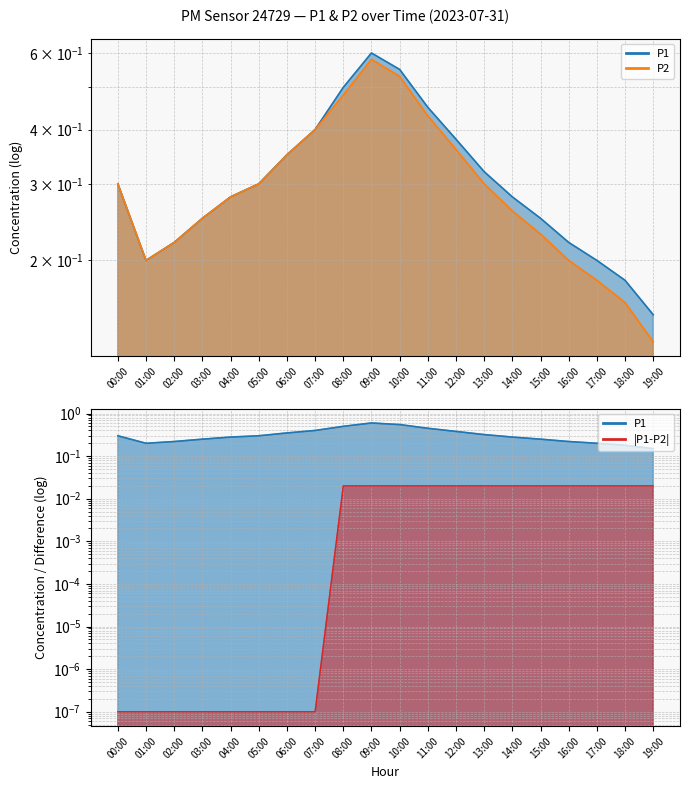

What is the label of the 7th point from the right?

13:00